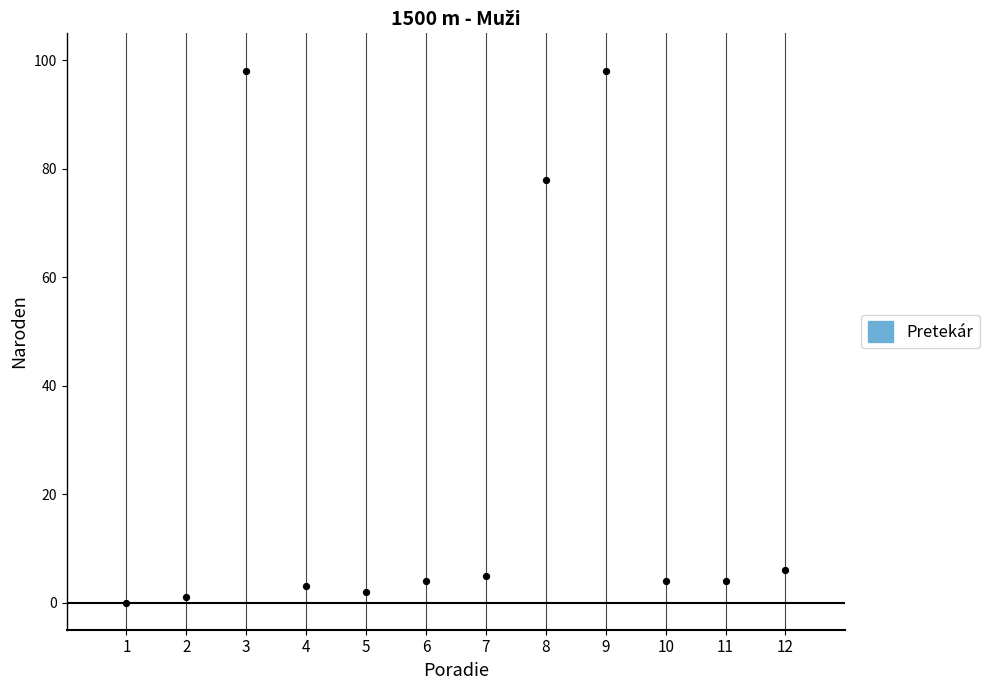

What is the average Y value?

25